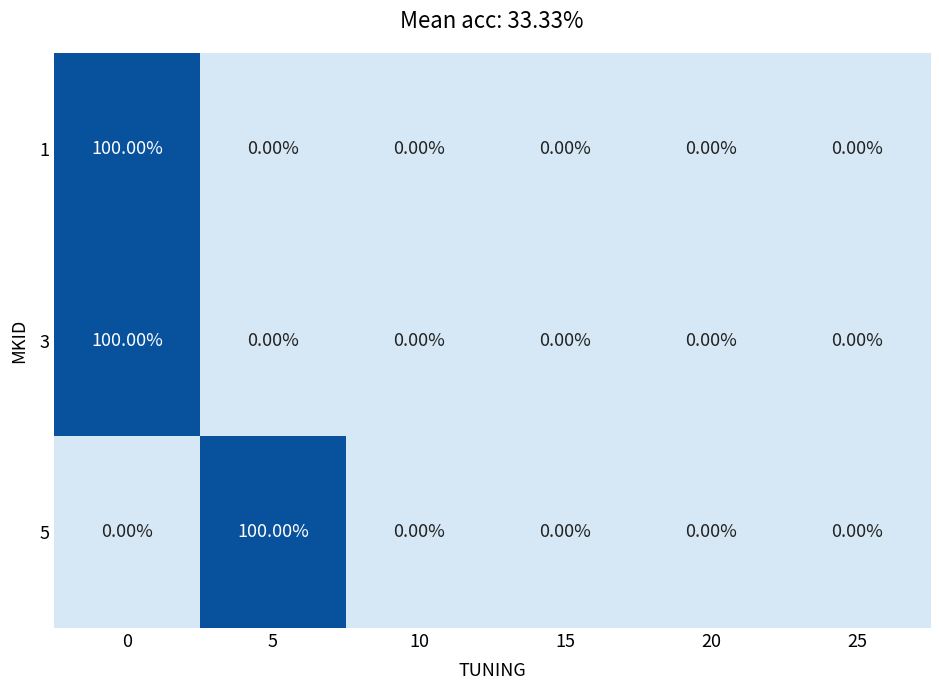

At how many categories does at least one series exceed 16?

2